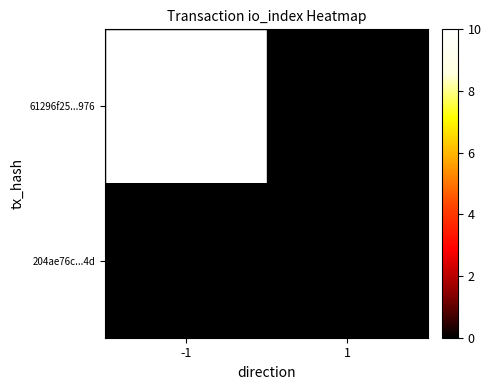

Reading left to right, transcribe all the data shown in this chart.

61296f25...976: -1=10	1=0
204ae76c...4d: -1=0	1=0